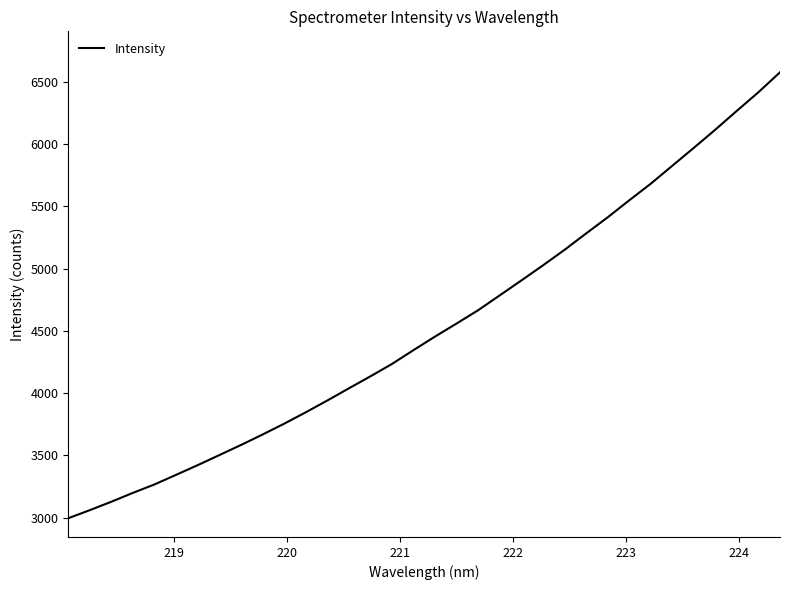

What is the maximum value shown in the chart?

6575.5